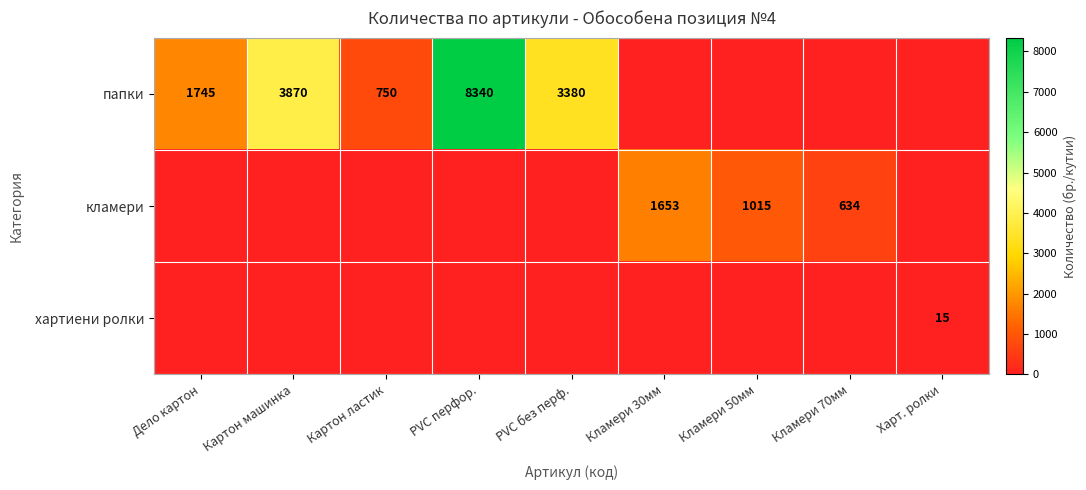

What is the difference between the highest and lowest values at Кламери 50мм?

1015